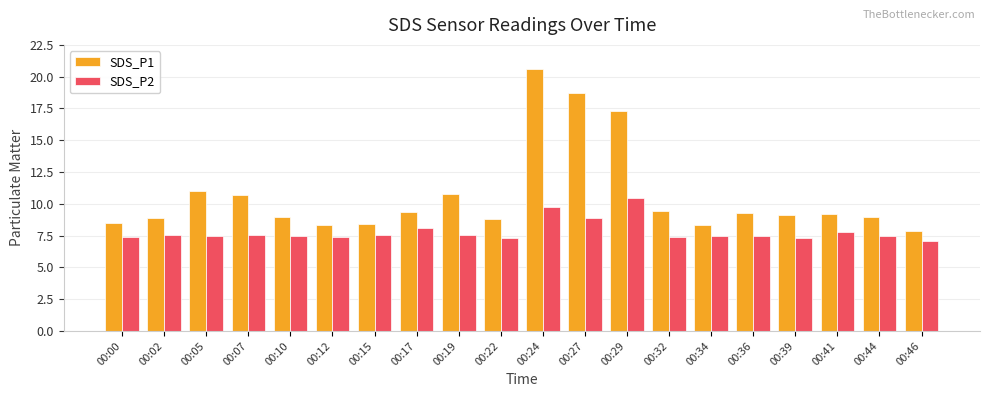

How many groups of bars are there?

20